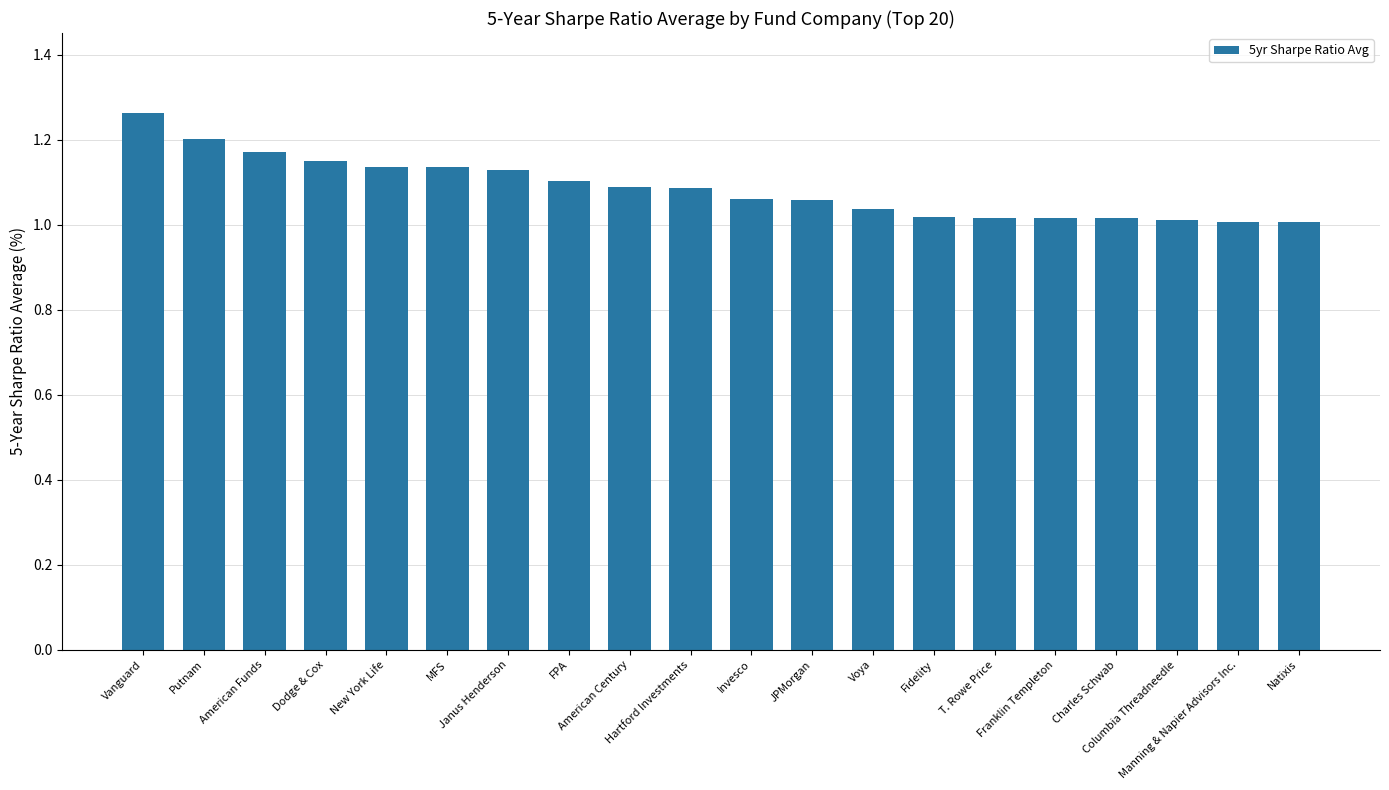

What is the difference between the maximum and minimum values?

0.3